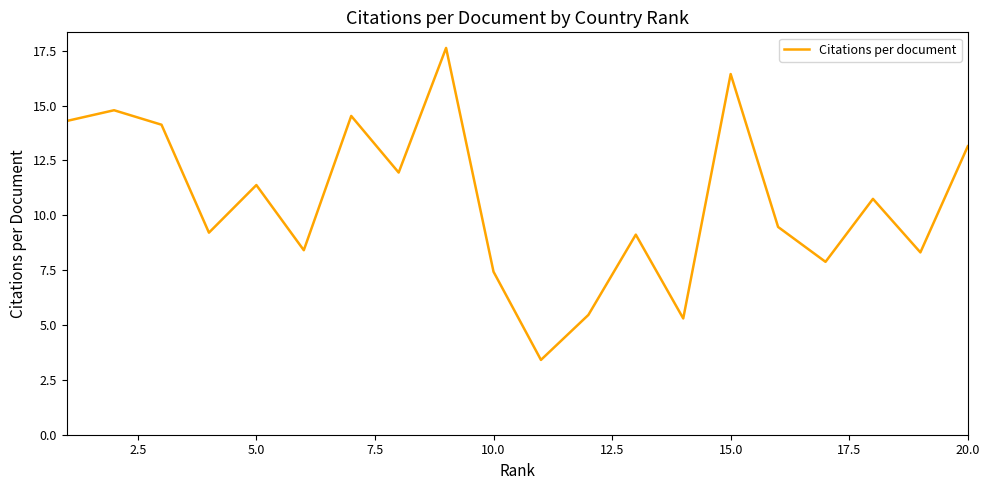

What is the greatest value displayed?

17.6